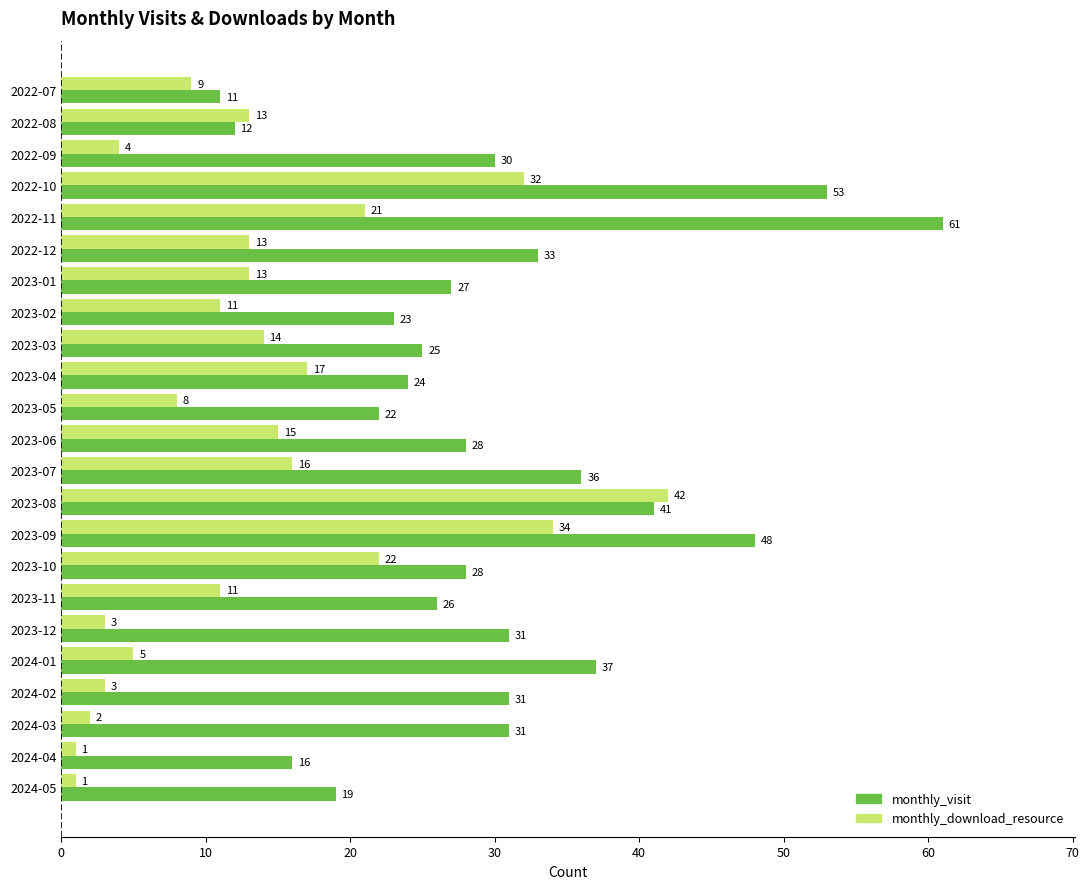

At how many categories does at least one series exceed 29?

11